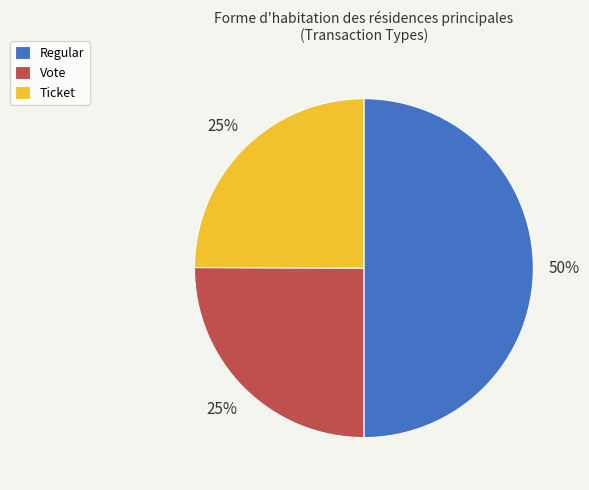

Is it true that Vote is 13% of the pie?

False